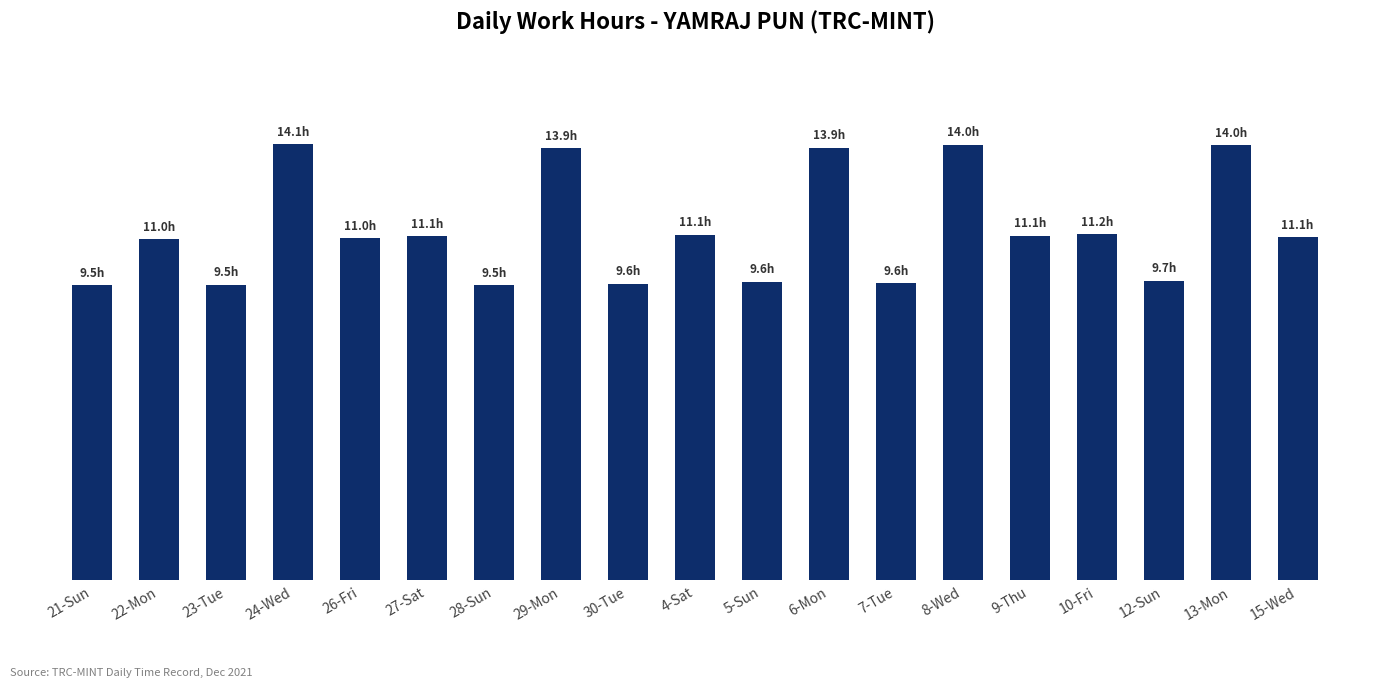

Does the chart contain any negative values?

No